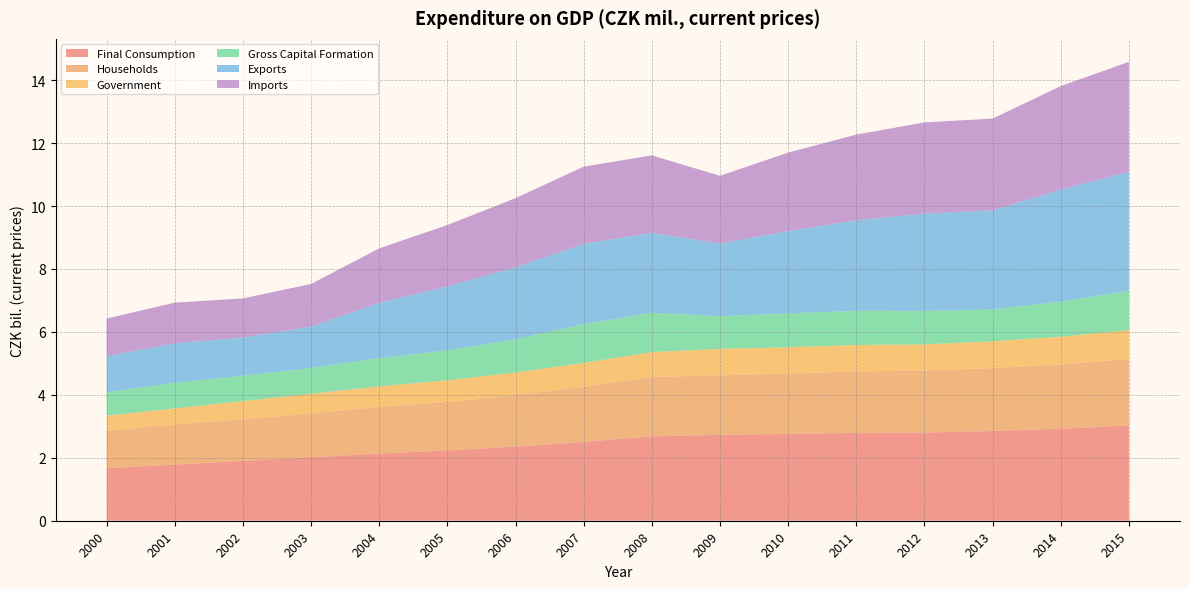

Reading left to right, extract all data points from this chart.

Final Consumption: 1669201	1784587	1900800	2017896	2134201	2230981	2355176	2506801	2678872	2729612	2756756	2791888	2801813	2851036	2922816	3029383
Households: 1191096	1270126	1325396	1390394	1481541	1544679	1631011	1749455	1887029	1890858	1919942	1951963	1970389	1996648	2044283	2109535
Government: 478105	514461	575404	627502	652660	686302	724165	757346	791843	838754	836814	839925	831424	854388	878533	919848
Gross Capital Formation: 747413	810301	808097	817007	898575	950309	1055701	1231126	1249396	1039879	1074377	1087401	1063114	1010887	1116425	1246027
Exports: 1146684	1259189	1210069	1318275	1756019	2030198	2289863	2550182	2544303	2306533	2616396	2876356	3092438	3150270	3560847	3778292
Imports: 1190668	1291398	1244332	1352015	1731135	1953516	2193609	2456290	2457225	2154197	2493878	2721890	2897453	2914065	3286299	3499087